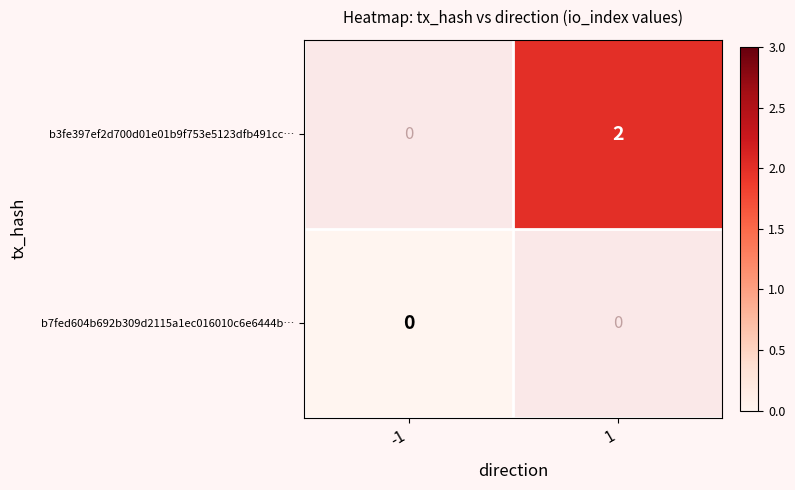

Which has a higher value, -1 or 1?

1